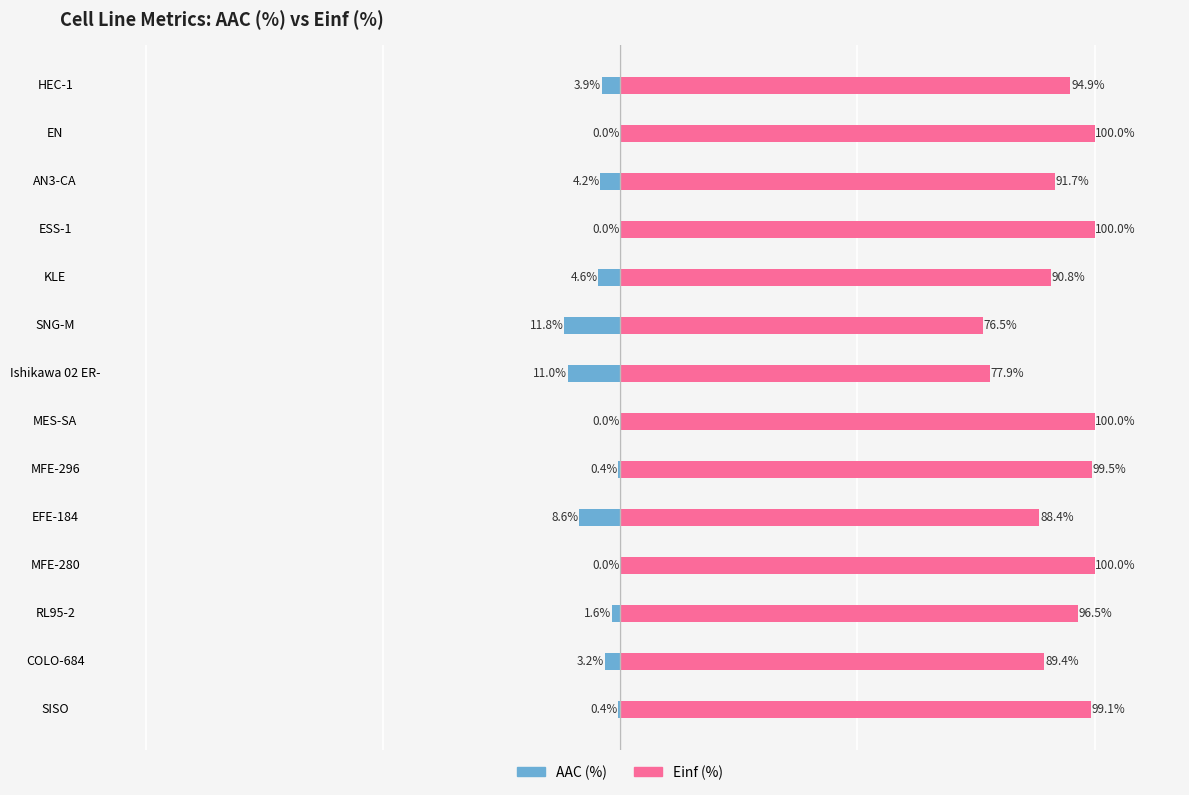

What is the spread (max minus min) of values at 10?

100.0